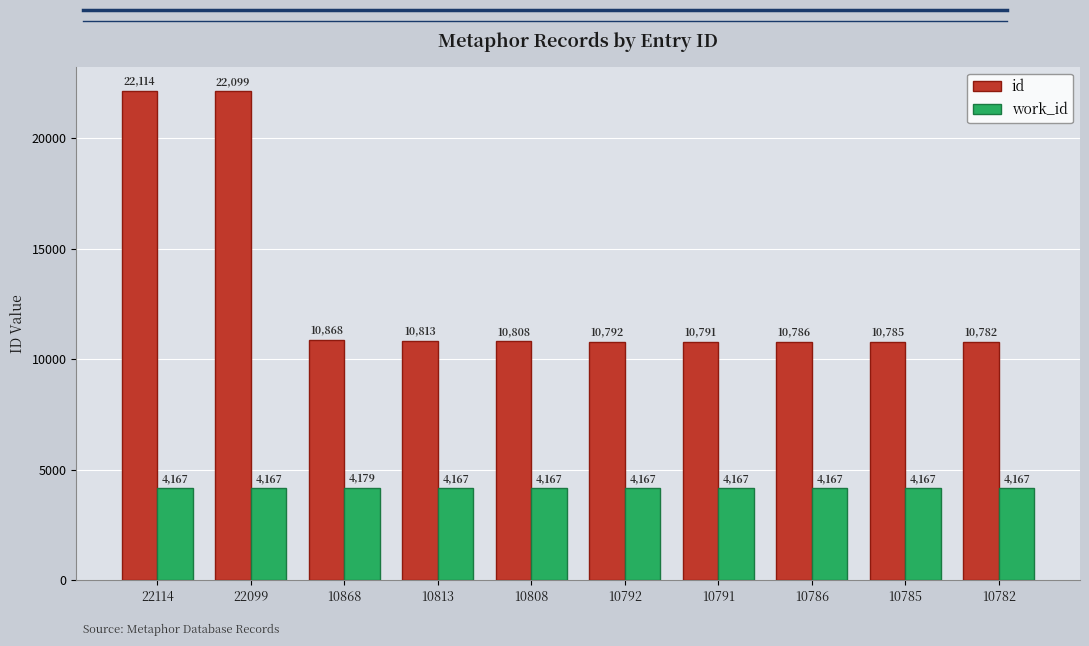

Rank the series at 22114 from lowest to highest value.

work_id, id